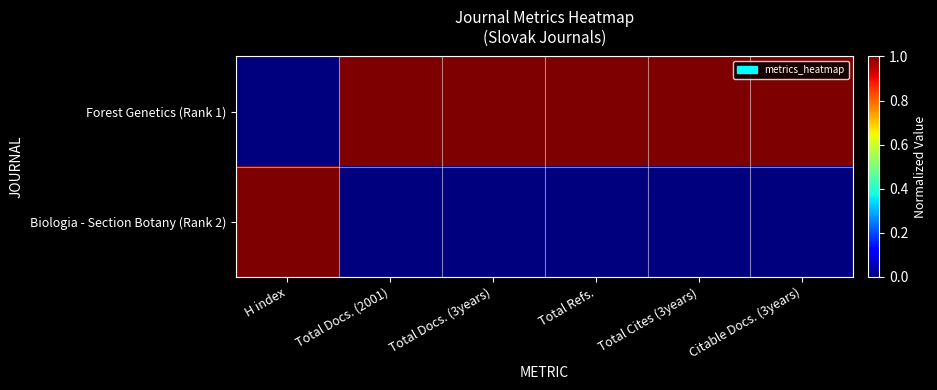

Reading left to right, list all the values displayed in this chart.

Forest Genetics (Rank 1): H index=0	Total Docs. (2001)=1	Total Docs. (3years)=1	Total Refs.=1	Total Cites (3years)=1	Citable Docs. (3years)=1
Biologia - Section Botany (Rank 2): H index=1	Total Docs. (2001)=0	Total Docs. (3years)=0	Total Refs.=0	Total Cites (3years)=0	Citable Docs. (3years)=0